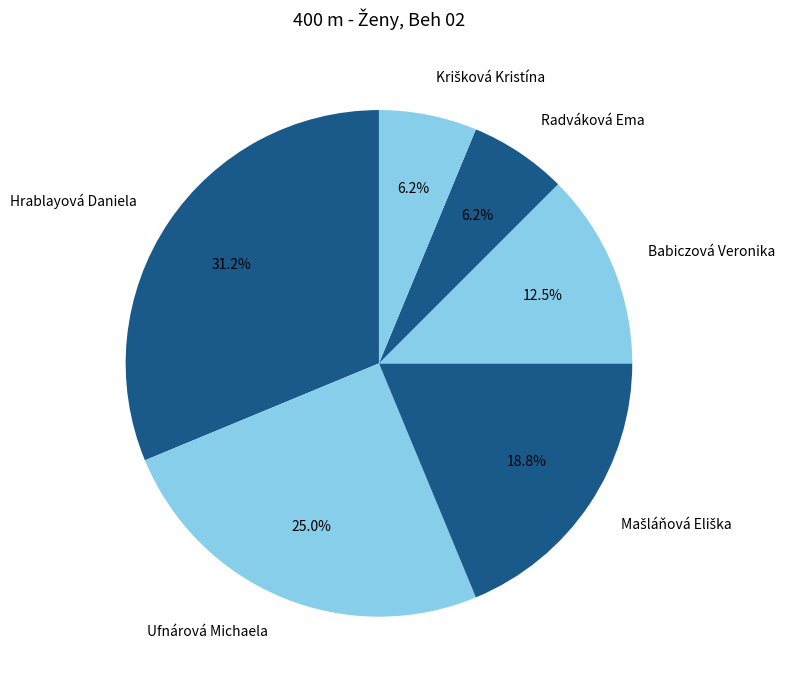

To the nearest percent, what portion does Ufnárová Michaela represent?

25%